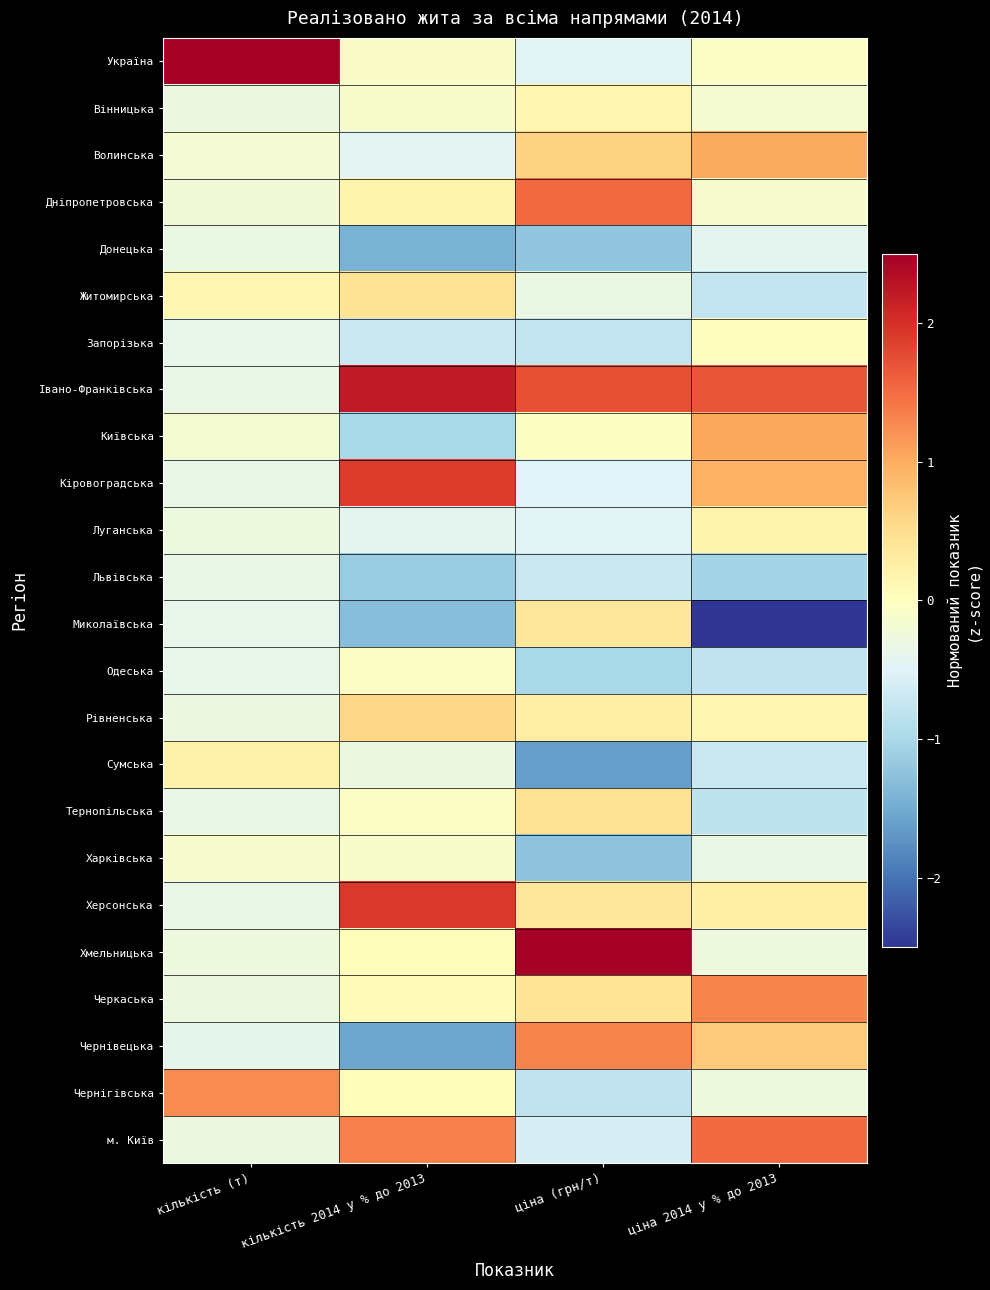

Reading left to right, what are all the values shown in this chart?

Україна: кількість (т)=4.5	кількість 2014 у % до 2013=-0.1	ціна (грн/т)=-0.5	ціна 2014 у % до 2013=-0.1
Вінницька: кількість (т)=-0.3	кількість 2014 у % до 2013=-0.1	ціна (грн/т)=0.1	ціна 2014 у % до 2013=-0.2
Волинська: кількість (т)=-0.2	кількість 2014 у % до 2013=-0.4	ціна (грн/т)=0.6	ціна 2014 у % до 2013=1.0
Дніпропетровська: кількість (т)=-0.2	кількість 2014 у % до 2013=0.2	ціна (грн/т)=1.5	ціна 2014 у % до 2013=-0.1
Донецька: кількість (т)=-0.3	кількість 2014 у % до 2013=-1.4	ціна (грн/т)=-1.2	ціна 2014 у % до 2013=-0.4
Житомирська: кількість (т)=0.1	кількість 2014 у % до 2013=0.4	ціна (грн/т)=-0.3	ціна 2014 у % до 2013=-0.7
Запорізька: кількість (т)=-0.4	кількість 2014 у % до 2013=-0.7	ціна (грн/т)=-0.8	ціна 2014 у % до 2013=-0.0
Івано-Франківська: кількість (т)=-0.3	кількість 2014 у % до 2013=2.2	ціна (грн/т)=1.7	ціна 2014 у % до 2013=1.7
Київська: кількість (т)=-0.2	кількість 2014 у % до 2013=-1.0	ціна (грн/т)=-0.0	ціна 2014 у % до 2013=1.0
Кіровоградська: кількість (т)=-0.4	кількість 2014 у % до 2013=1.9	ціна (грн/т)=-0.5	ціна 2014 у % до 2013=1.0
Луганська: кількість (т)=-0.3	кількість 2014 у % до 2013=-0.4	ціна (грн/т)=-0.5	ціна 2014 у % до 2013=0.2
Львівська: кількість (т)=-0.3	кількість 2014 у % до 2013=-1.1	ціна (грн/т)=-0.7	ціна 2014 у % до 2013=-1.0
Миколаївська: кількість (т)=-0.4	кількість 2014 у % до 2013=-1.3	ціна (грн/т)=0.4	ціна 2014 у % до 2013=-3.1
Одеська: кількість (т)=-0.4	кількість 2014 у % до 2013=-0.1	ціна (грн/т)=-1.0	ціна 2014 у % до 2013=-0.8
Рівненська: кількість (т)=-0.3	кількість 2014 у % до 2013=0.6	ціна (грн/т)=0.3	ціна 2014 у % до 2013=0.2
Сумська: кількість (т)=0.2	кількість 2014 у % до 2013=-0.3	ціна (грн/т)=-1.6	ціна 2014 у % до 2013=-0.7
Тернопільська: кількість (т)=-0.4	кількість 2014 у % до 2013=-0.1	ціна (грн/т)=0.5	ціна 2014 у % до 2013=-0.8
Харківська: кількість (т)=-0.1	кількість 2014 у % до 2013=-0.1	ціна (грн/т)=-1.2	ціна 2014 у % до 2013=-0.3
Херсонська: кількість (т)=-0.4	кількість 2014 у % до 2013=1.9	ціна (грн/т)=0.4	ціна 2014 у % до 2013=0.3
Хмельницька: кількість (т)=-0.3	кількість 2014 у % до 2013=0.0	ціна (грн/т)=2.5	ціна 2014 у % до 2013=-0.3
Черкаська: кількість (т)=-0.3	кількість 2014 у % до 2013=0.0	ціна (грн/т)=0.4	ціна 2014 у % до 2013=1.3
Чернівецька: кількість (т)=-0.4	кількість 2014 у % до 2013=-1.5	ціна (грн/т)=1.3	ціна 2014 у % до 2013=0.7
Чернігівська: кількість (т)=1.3	кількість 2014 у % до 2013=0.0	ціна (грн/т)=-0.8	ціна 2014 у % до 2013=-0.3
м. Київ: кількість (т)=-0.3	кількість 2014 у % до 2013=1.3	ціна (грн/т)=-0.6	ціна 2014 у % до 2013=1.5